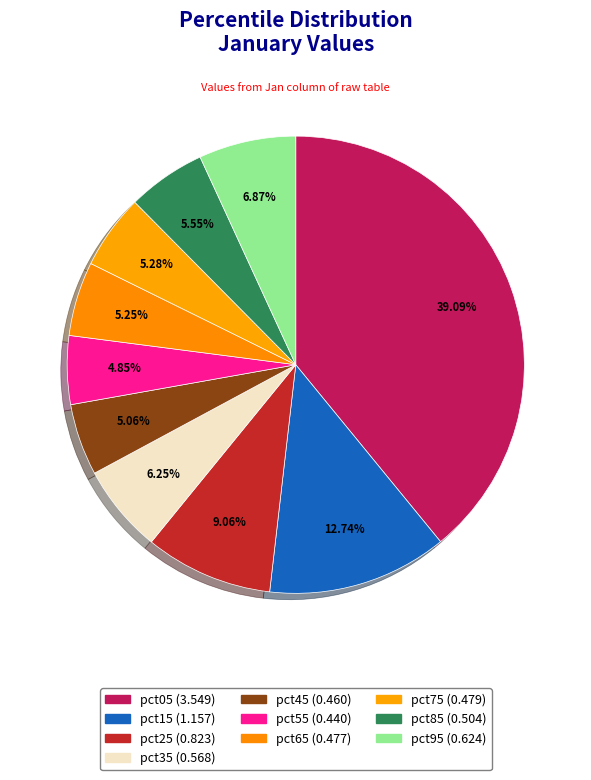

What percentage is the pct95 slice, to the nearest percent?

7%